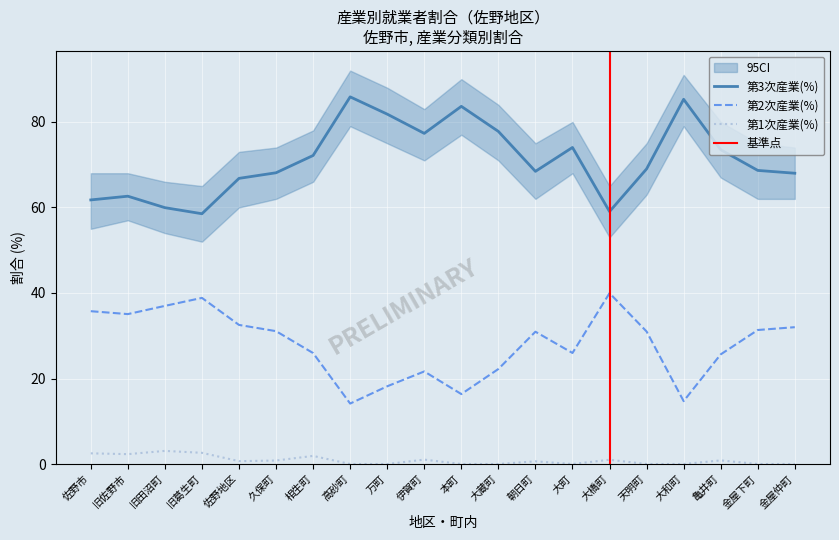

True or false: 第3次産業(%) and 第2次産業(%) cross at least once.

False